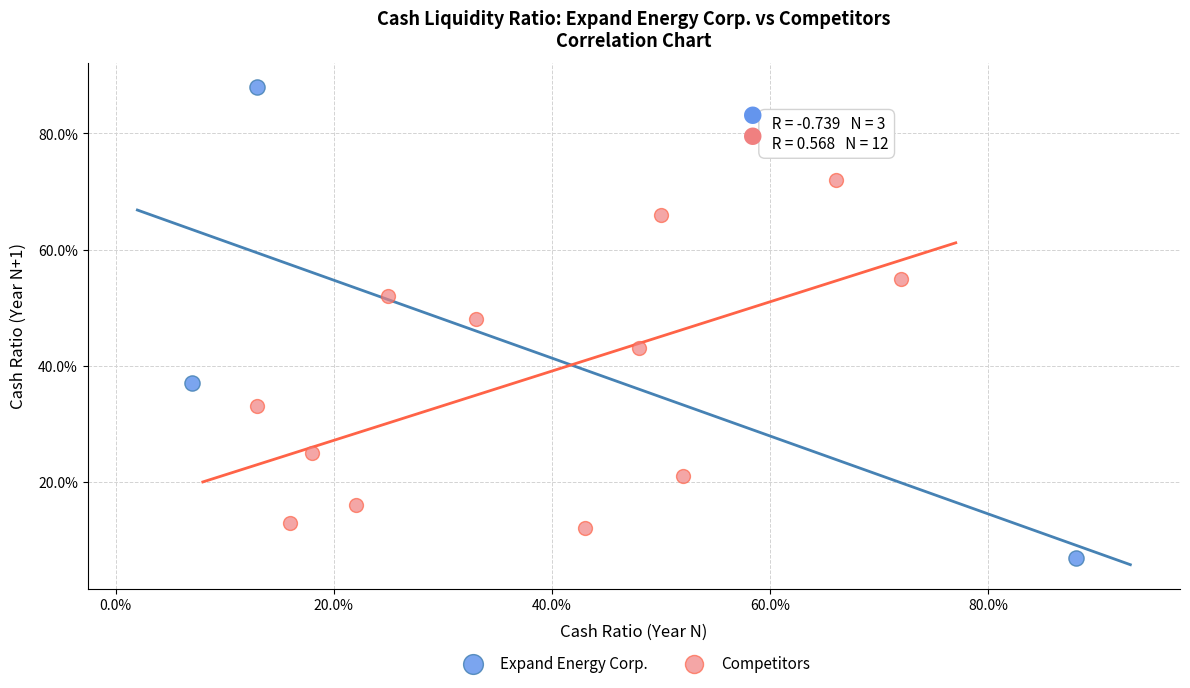

Which series contains the highest Y value?

Expand Energy Corp.